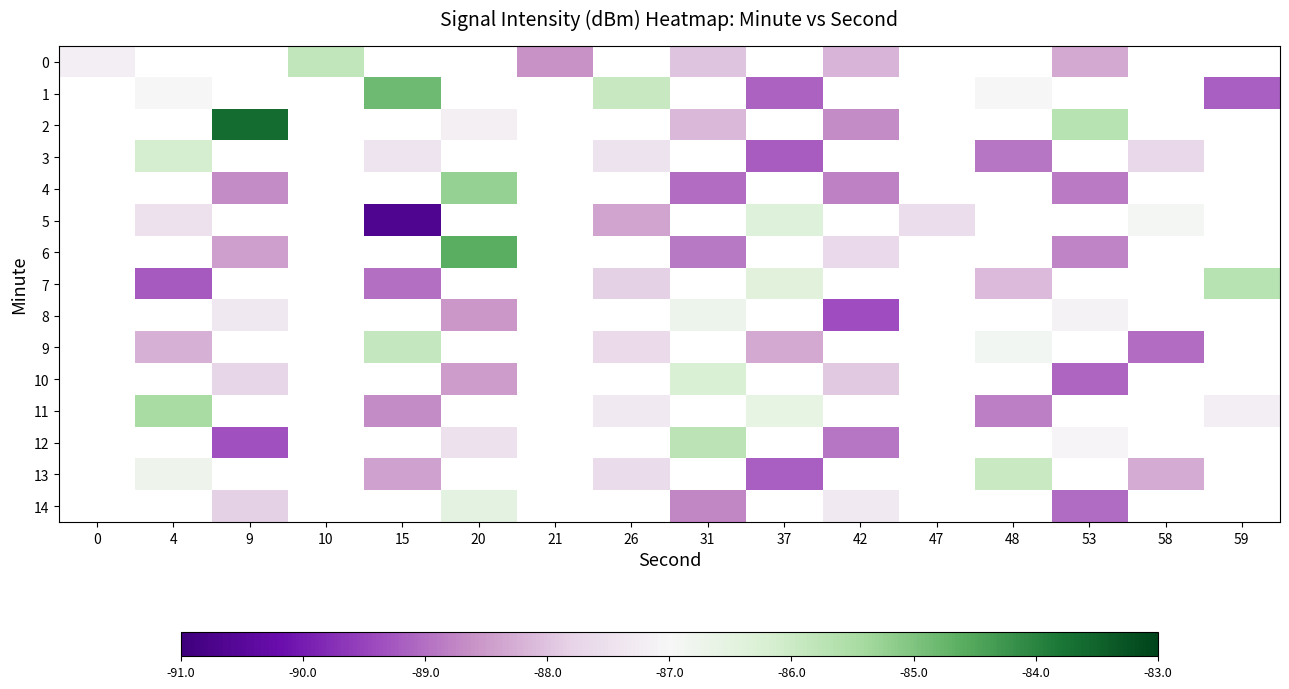

At which category does the chart reach its peak across all series?

9